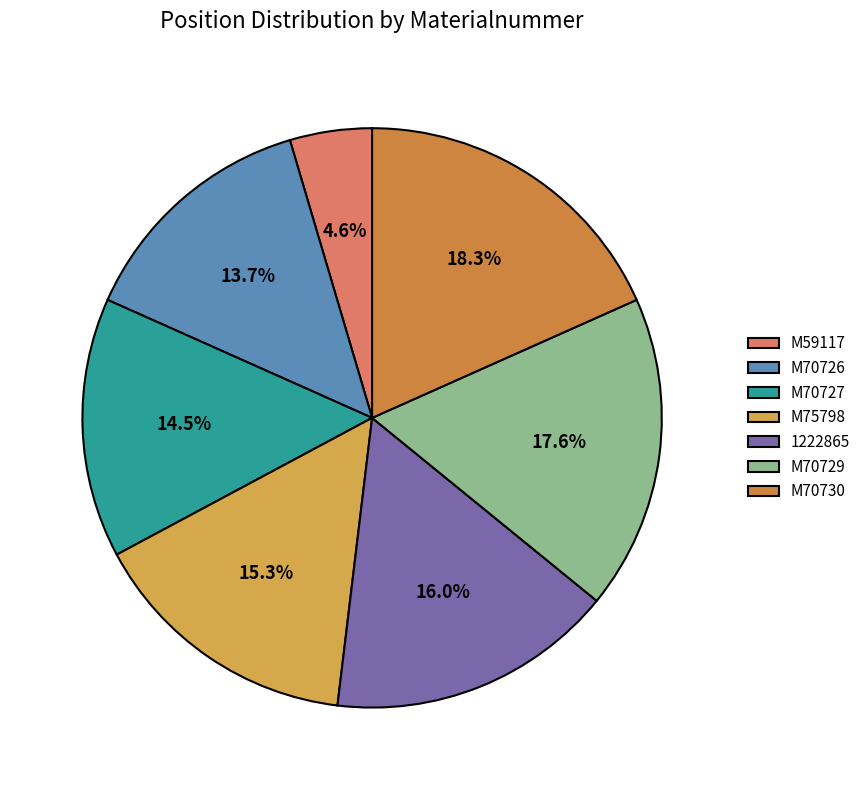

Does M75798 account for over 50% of the chart?

No